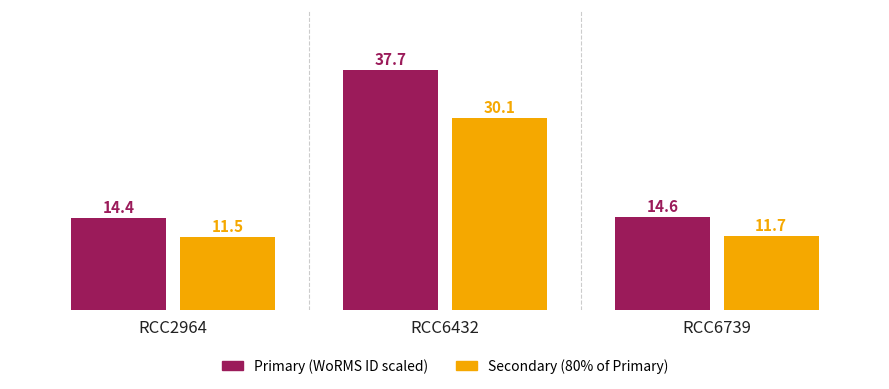

What is the spread (max minus min) of values at RCC6432?

7.6